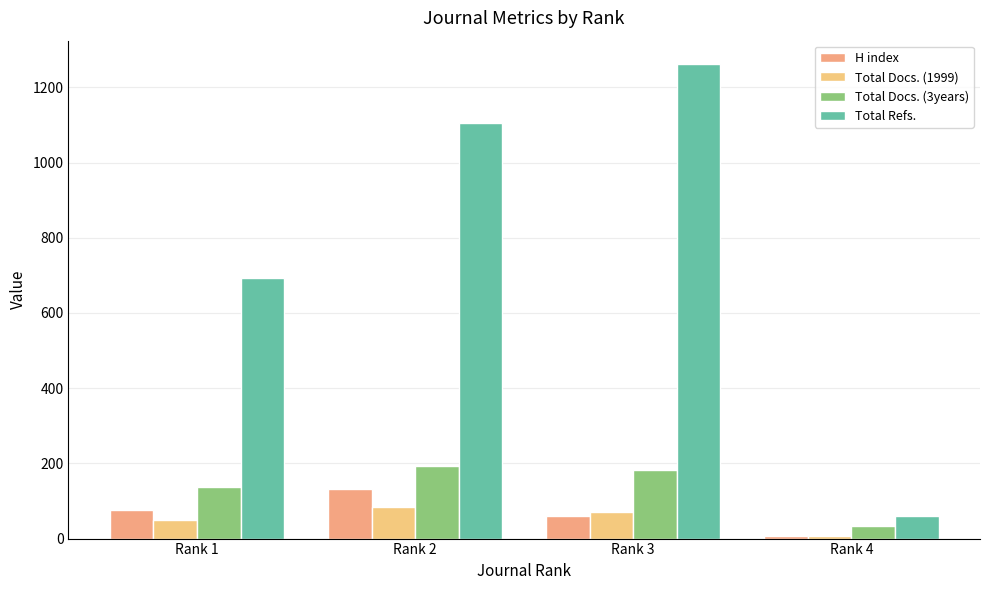

What is the value of the Total Docs. (3years) bar at the 3rd from the left?

182